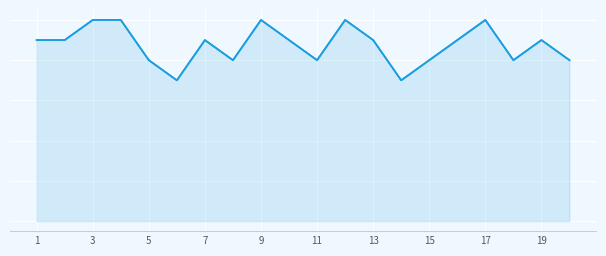

What is the ratio of the value at 3 to the value at 11?

1.3